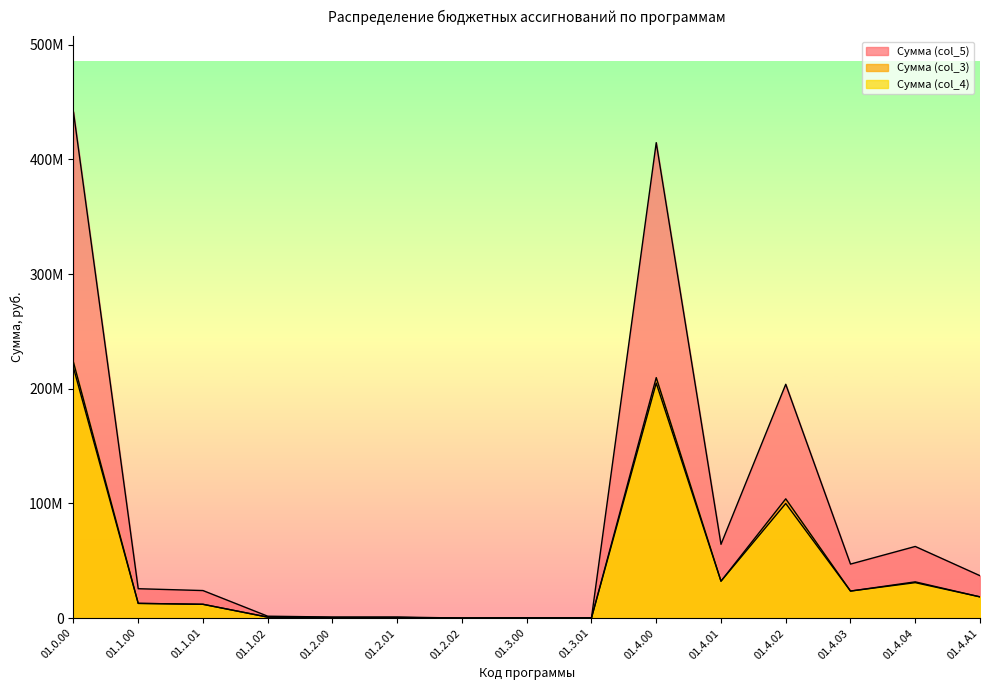

What is the value of the Сумма (col_5) point at the 2nd from the left?

25581312